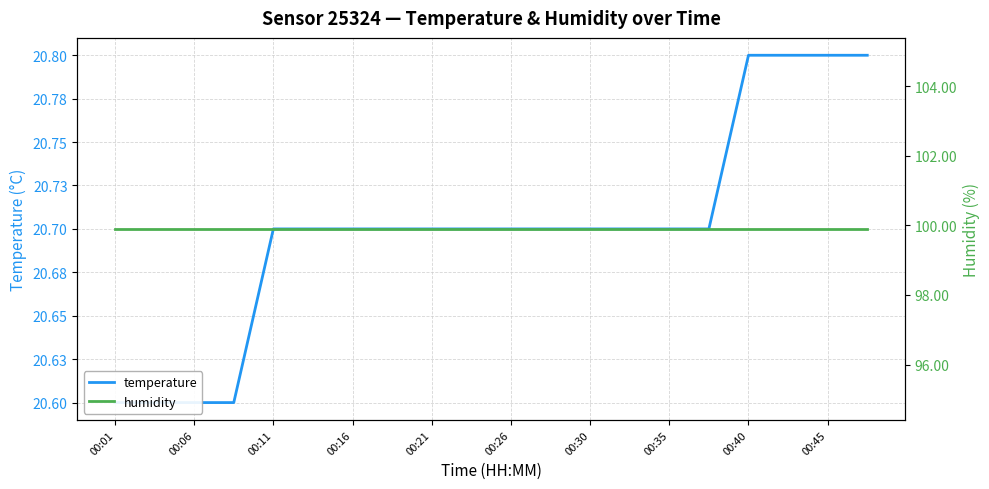

Is it true that humidity equals 131.5 at 00:26?

False